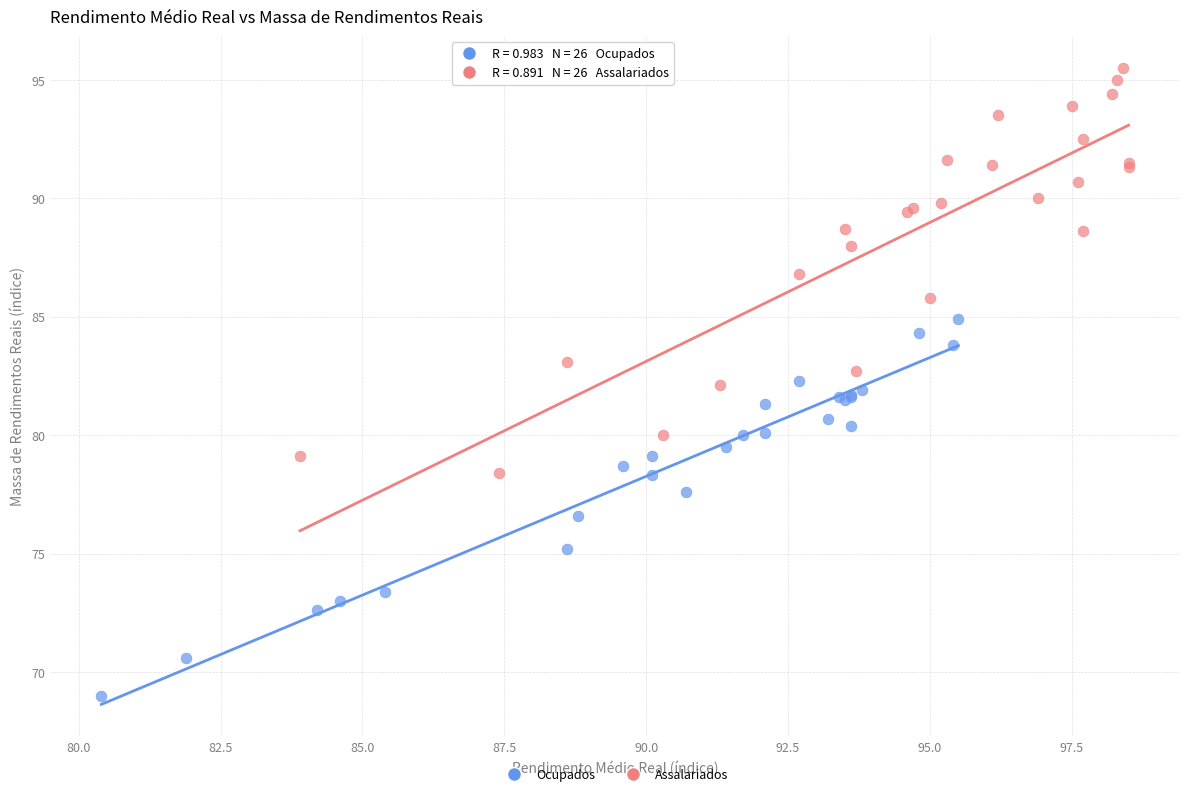

Which series has the largest Y range (max minus min)?

Assalariados